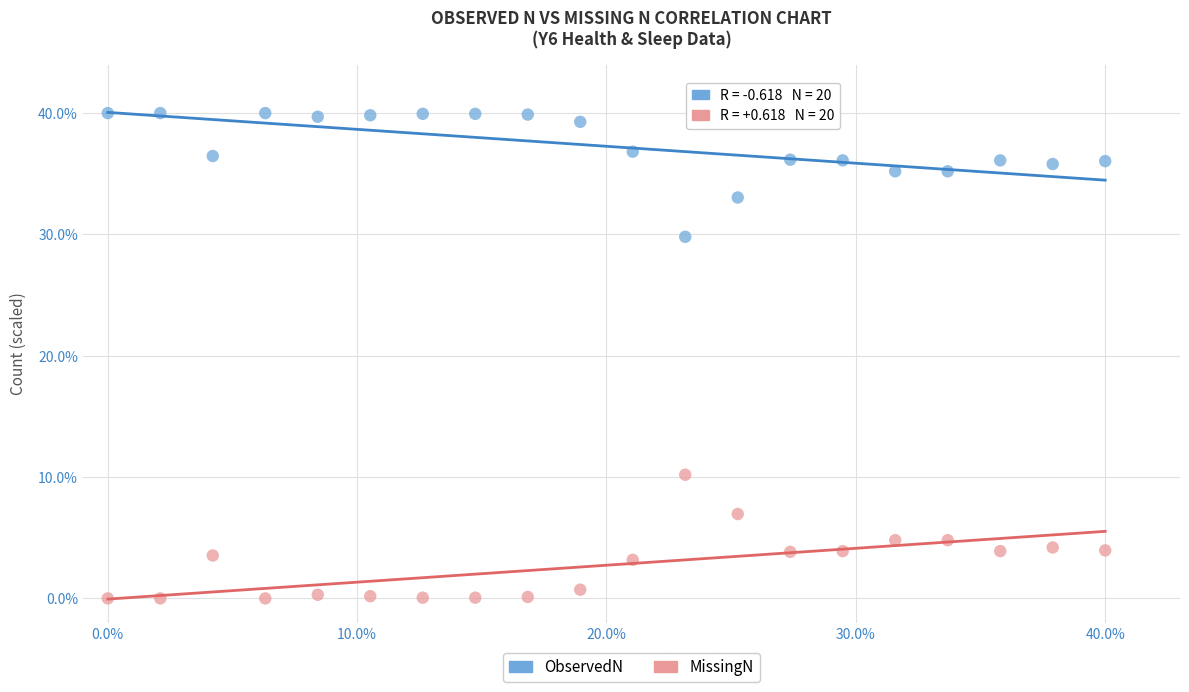

What is the X range (max minus min) for the scatter plot?

40.0